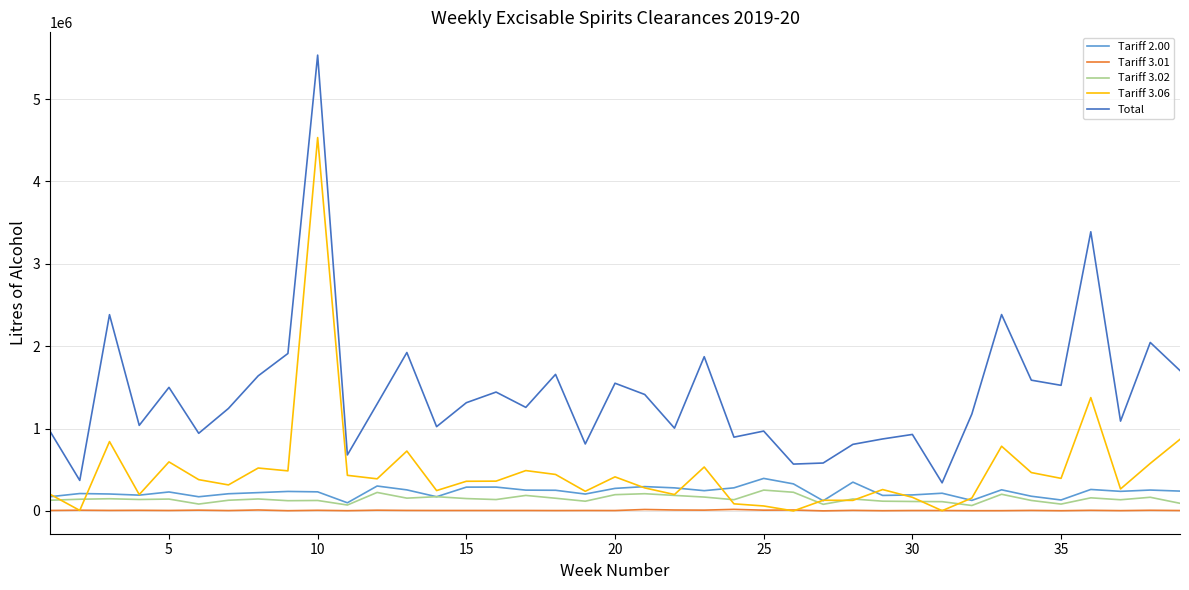

What is the maximum value for Total?

5532674